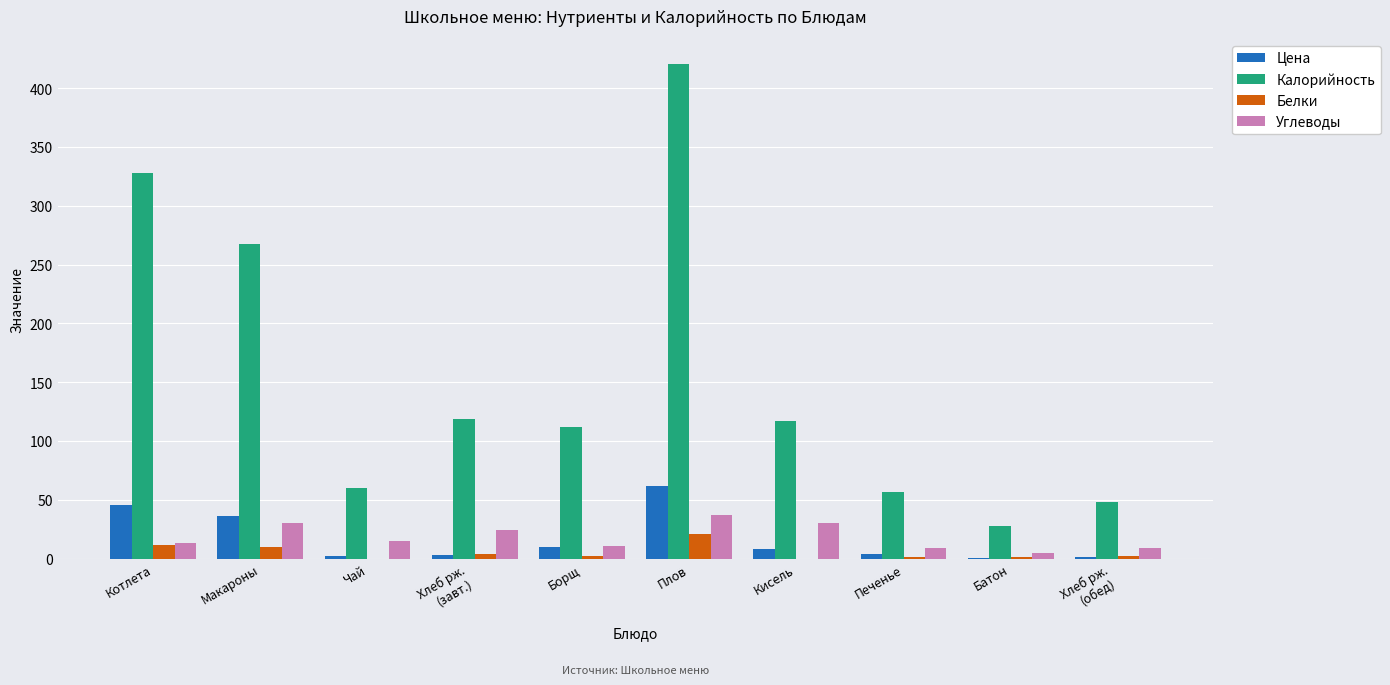

What is the sum of the Углеводы values at Макароны and Хлеб рж.
(обед)?

39.0